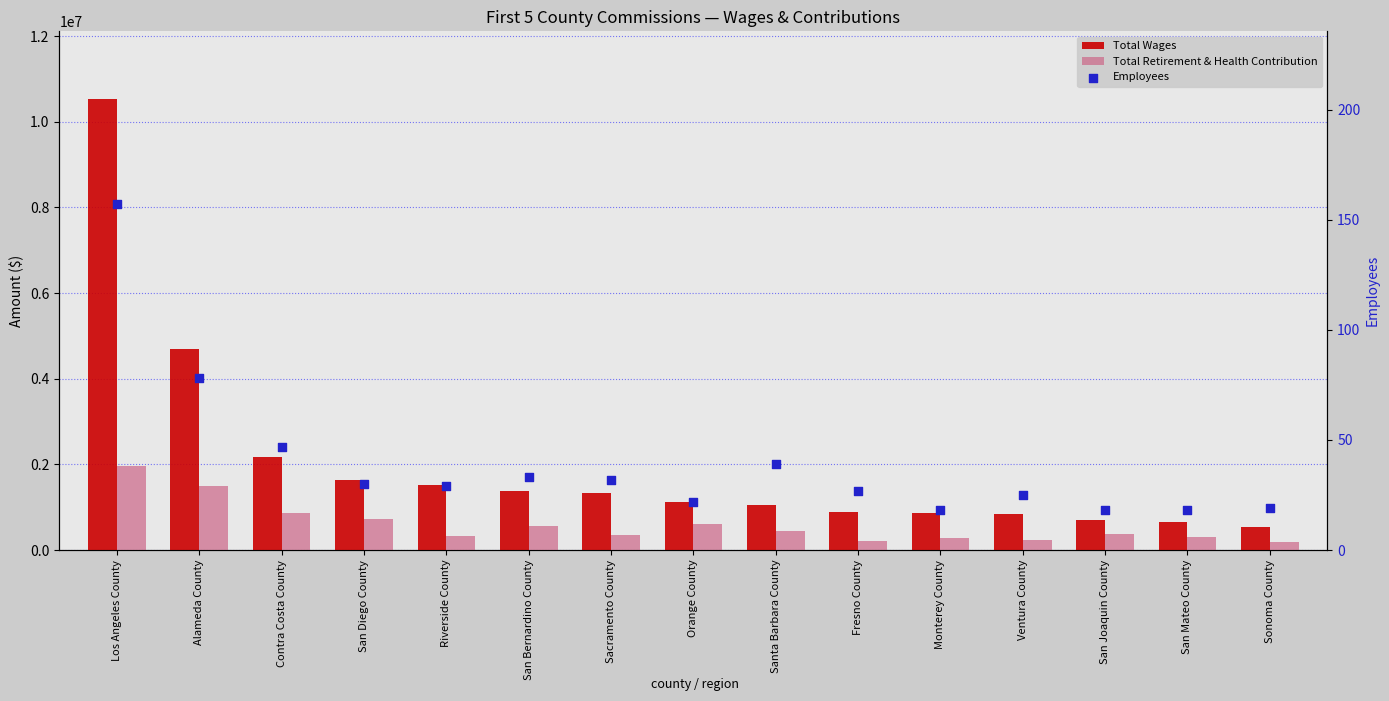

Is the value of Total Wages at Los Angeles County greater than the value of Employees at Monterey County?

Yes